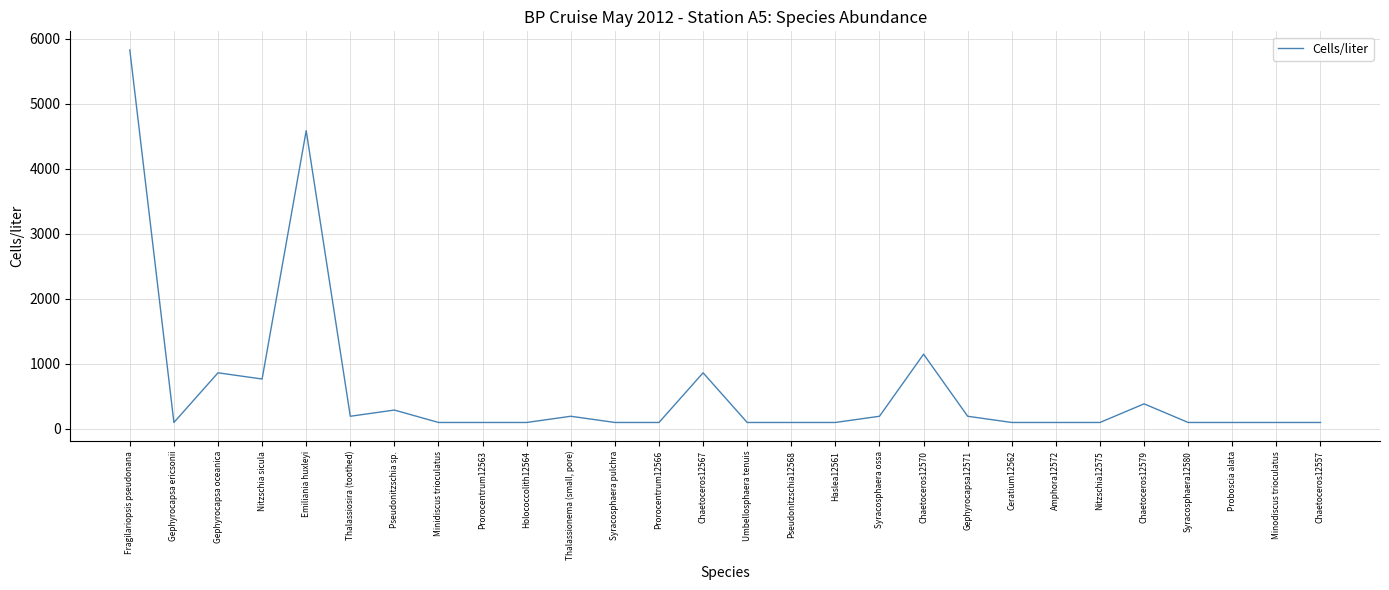

Between Ceratium12562 and Nitzschia sicula, which is larger?

Nitzschia sicula